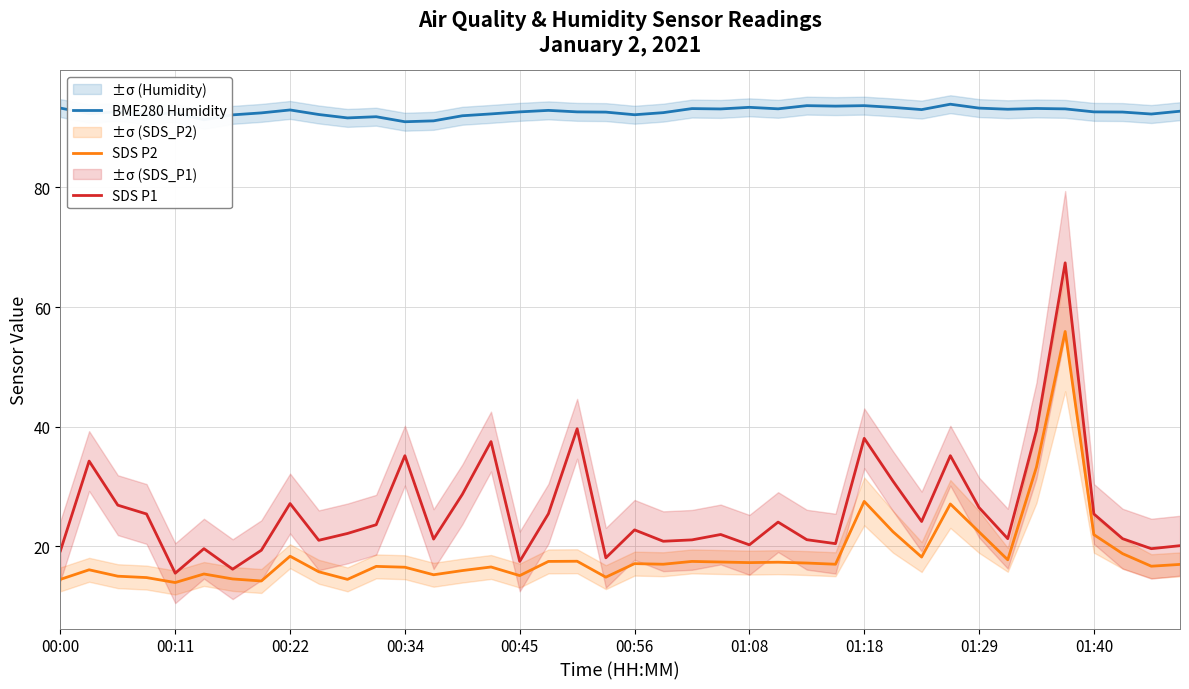

True or false: SDS P1 and BME280 Humidity cross at least once.

False